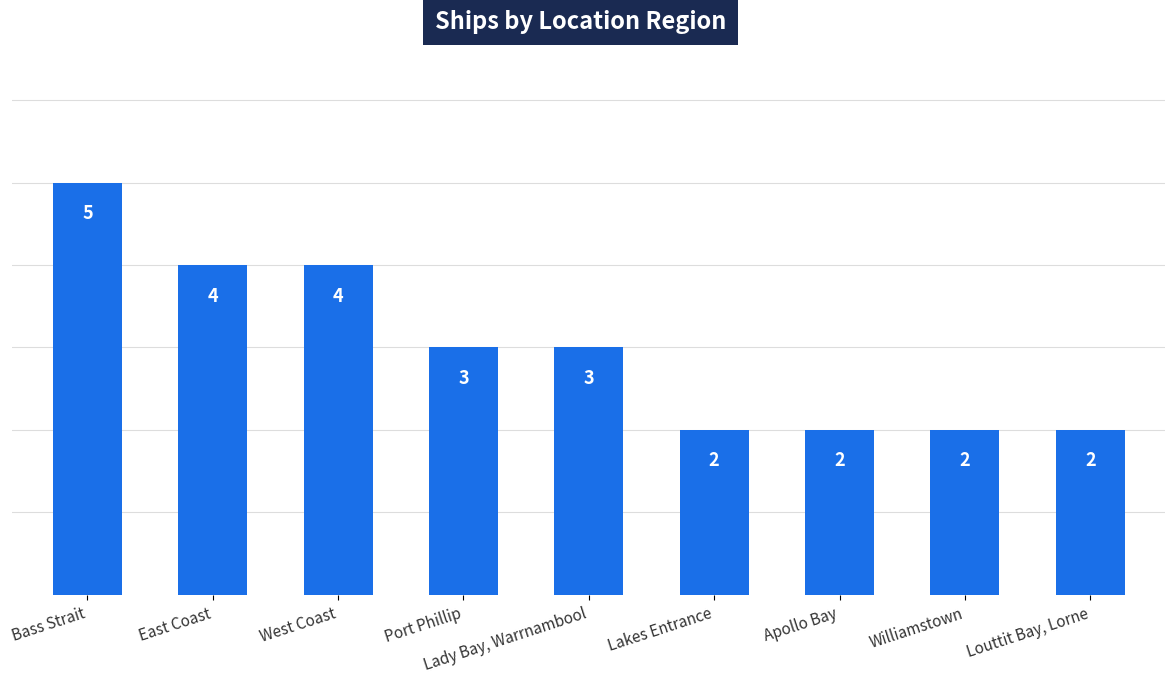

Is it true that the value at Apollo Bay is 3?

False